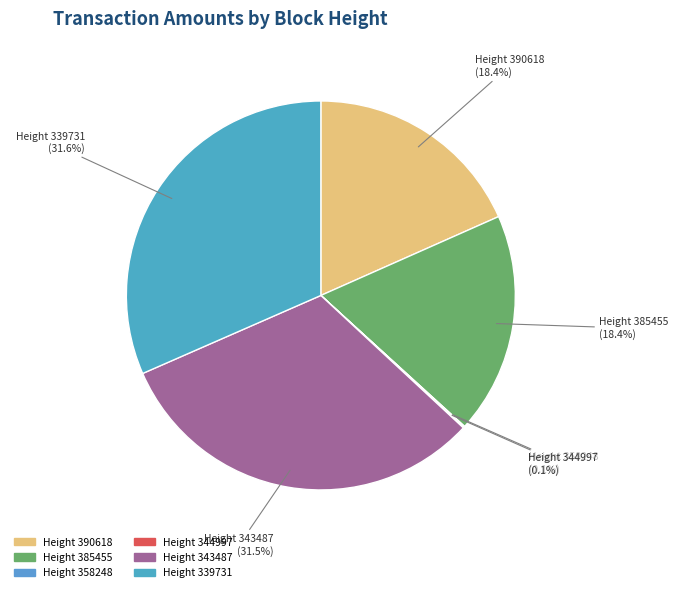

Is there any slice that represents more than half of the pie?

No